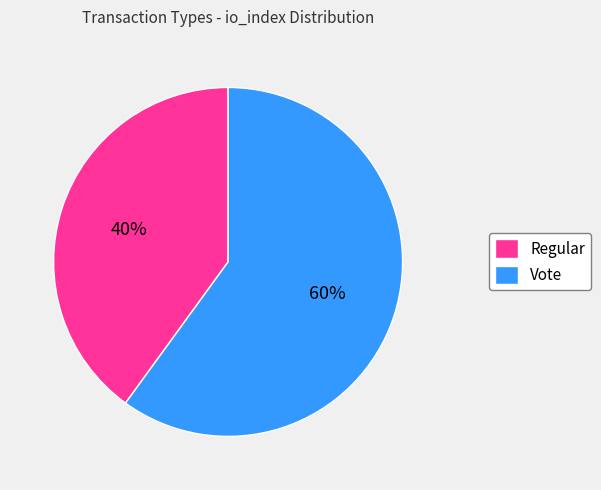

The Vote slice represents 52% of the pie. True or false?

False